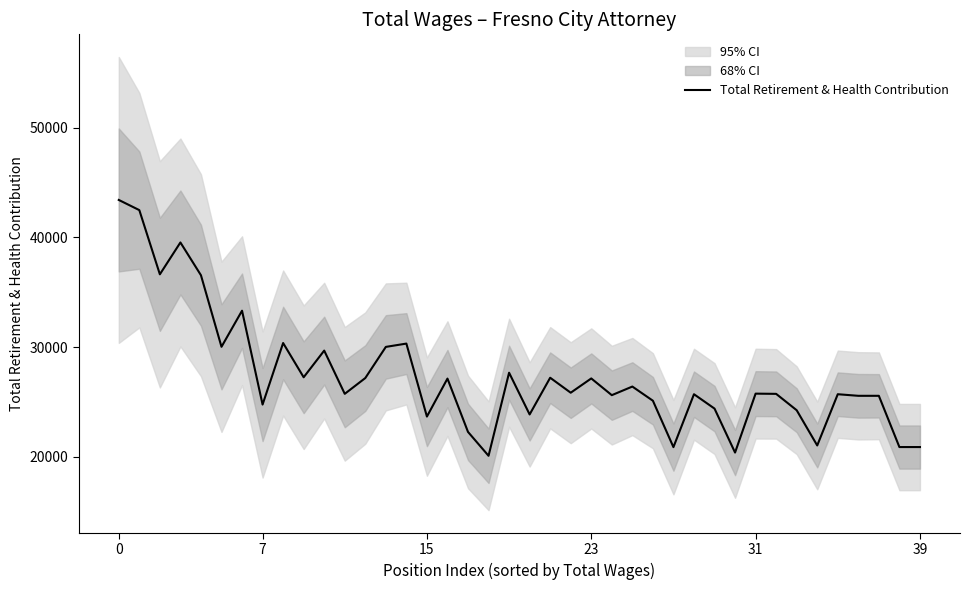

What is the maximum value for Total Retirement & Health Contribution?

43408